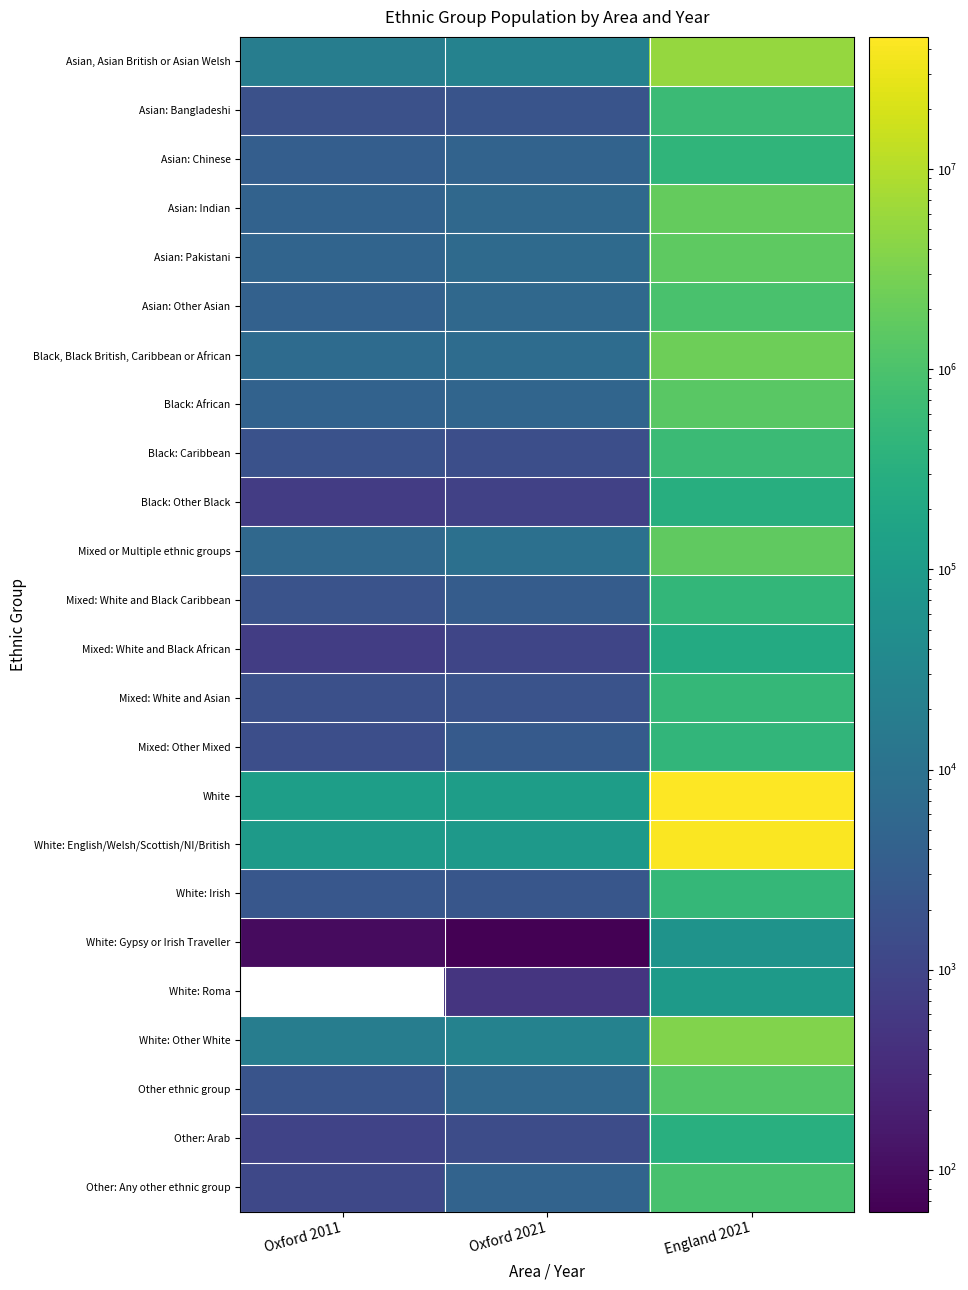

Which label corresponds to the largest value in the chart?

England 2021